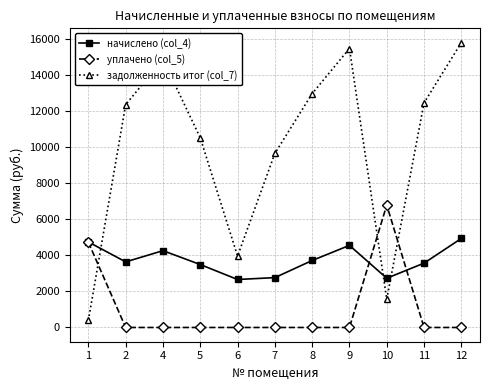

True or false: начислено (col_4) has more than 2 interior local peaks.

False